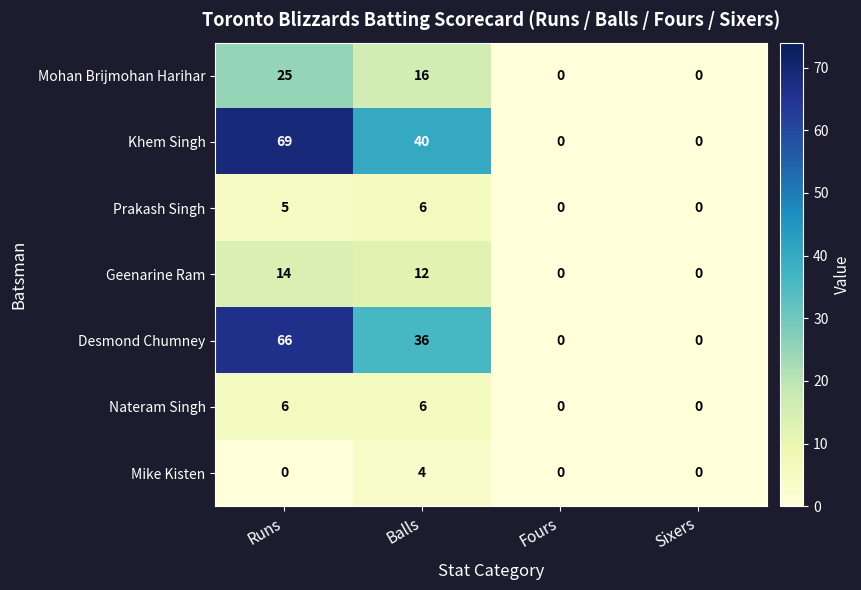

What is the highest value of the Prakash Singh series?

6